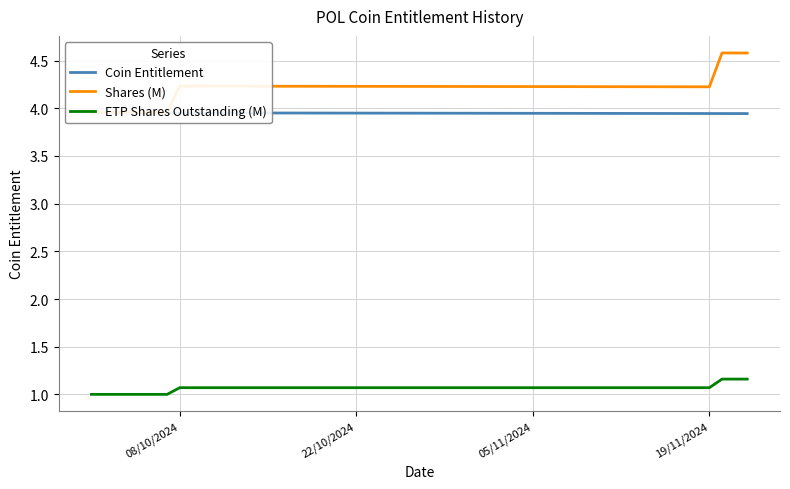

True or false: ETP Shares Outstanding (M) and Coin Entitlement intersect in this chart.

False